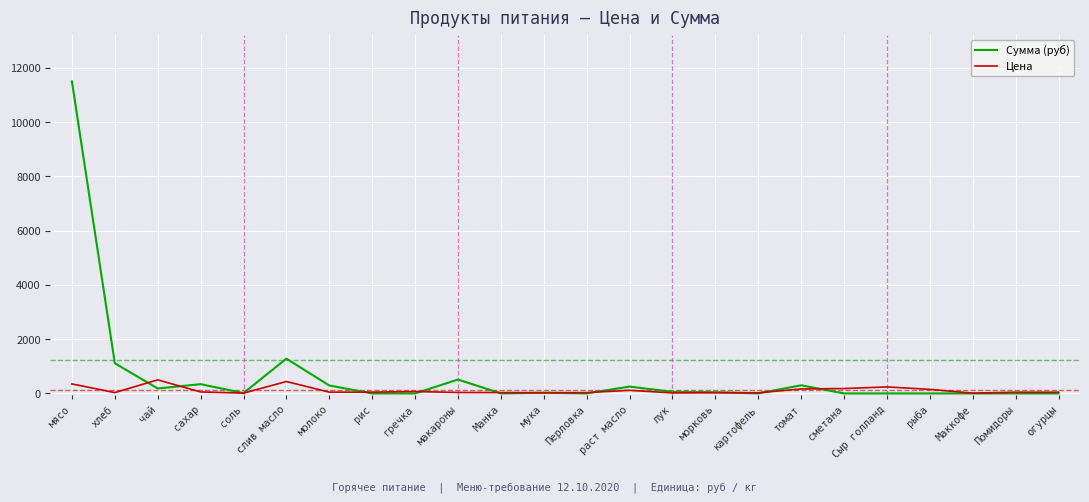

Where do Цена and Сумма (руб) first cross each other?

хлеб and чай